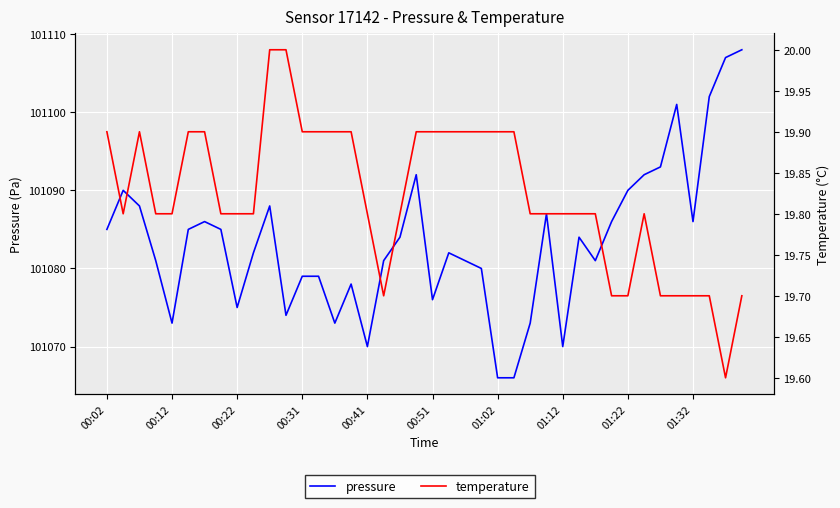

Reading right to left, what are all the values shown in this chart?

pressure: 101108.0	101107.0	101102.0	101086.0	101101.0	101093.0	101092.0	101090.0	101086.0	101081.0	101084.0	101070.0	101087.0	101073.0	101066.0	101066.0	101080.0	101081.0	101082.0	101076.0	101092.0	101084.0	101081.0	101070.0	101078.0	101073.0	101079.0	101079.0	101074.0	101088.0	101082.0	101075.0	101085.0	101086.0	101085.0	101073.0	101081.0	101088.0	101090.0	101085.0
temperature: 19.7	19.6	19.7	19.7	19.7	19.7	19.8	19.7	19.7	19.8	19.8	19.8	19.8	19.8	19.9	19.9	19.9	19.9	19.9	19.9	19.9	19.8	19.7	19.8	19.9	19.9	19.9	19.9	20.0	20.0	19.8	19.8	19.8	19.9	19.9	19.8	19.8	19.9	19.8	19.9